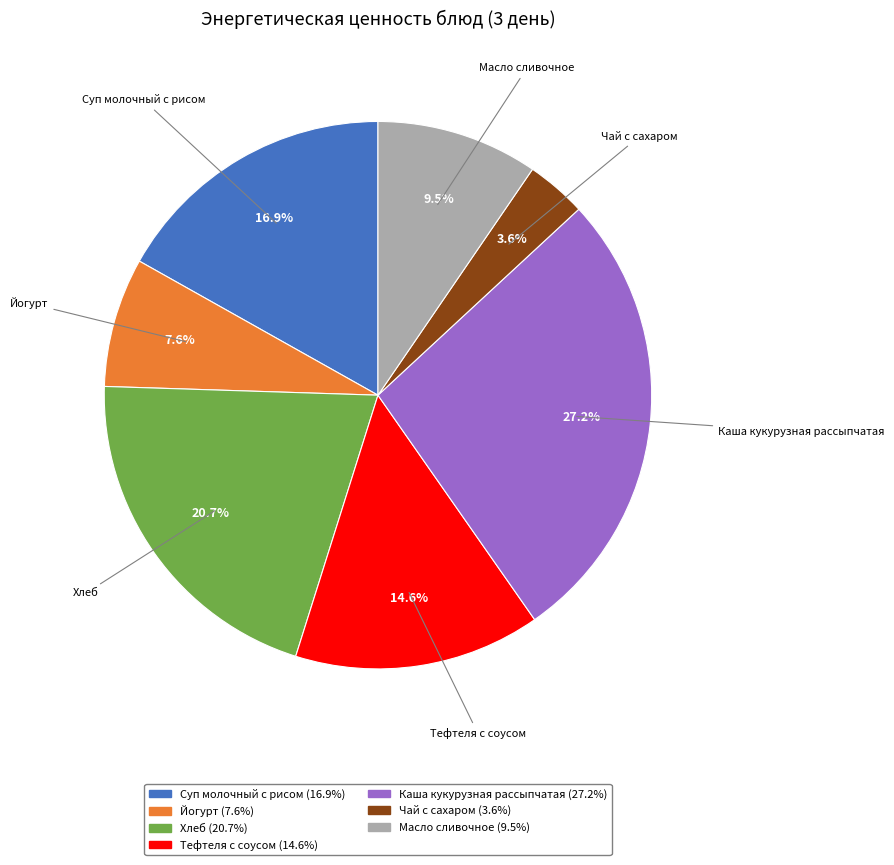

Between Хлеб (20.7%) and Каша кукурузная рассыпчатая (27.2%), which is larger?

Каша кукурузная рассыпчатая (27.2%)